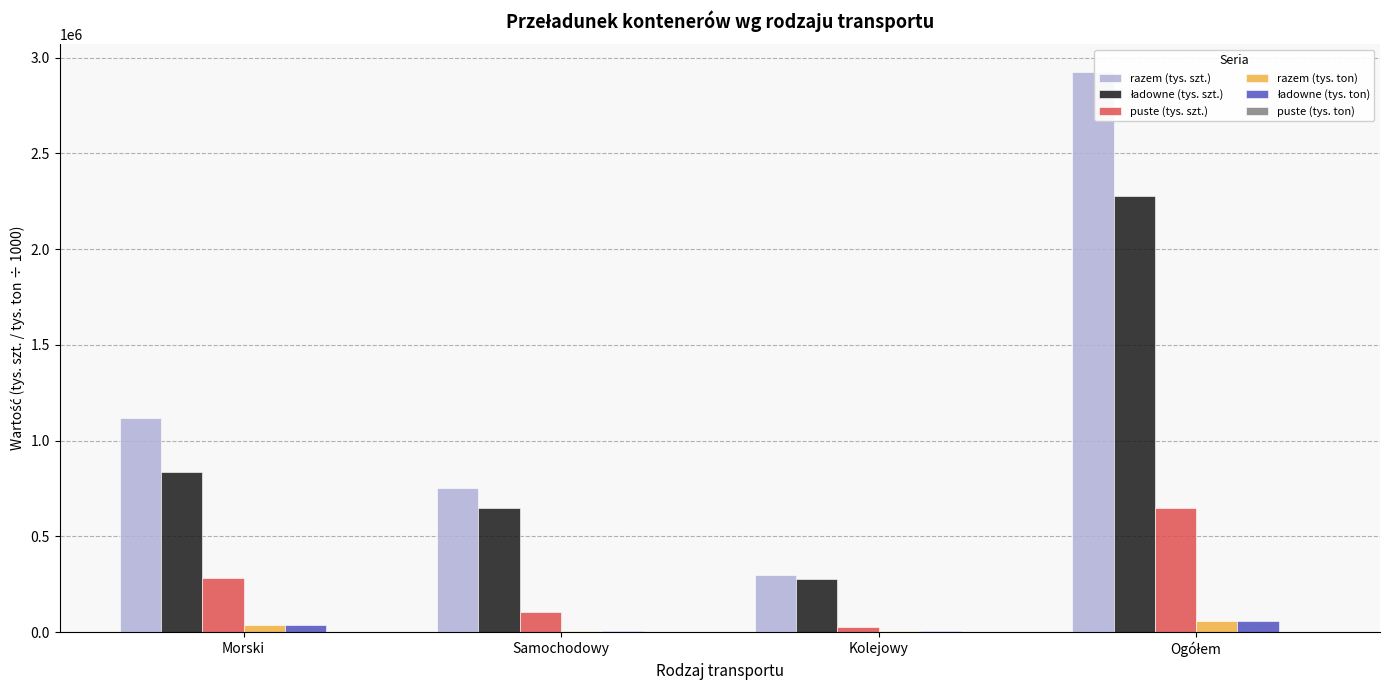

What is the difference between the maximum and minimum values in the puste (tys. ton) series?

2079.5